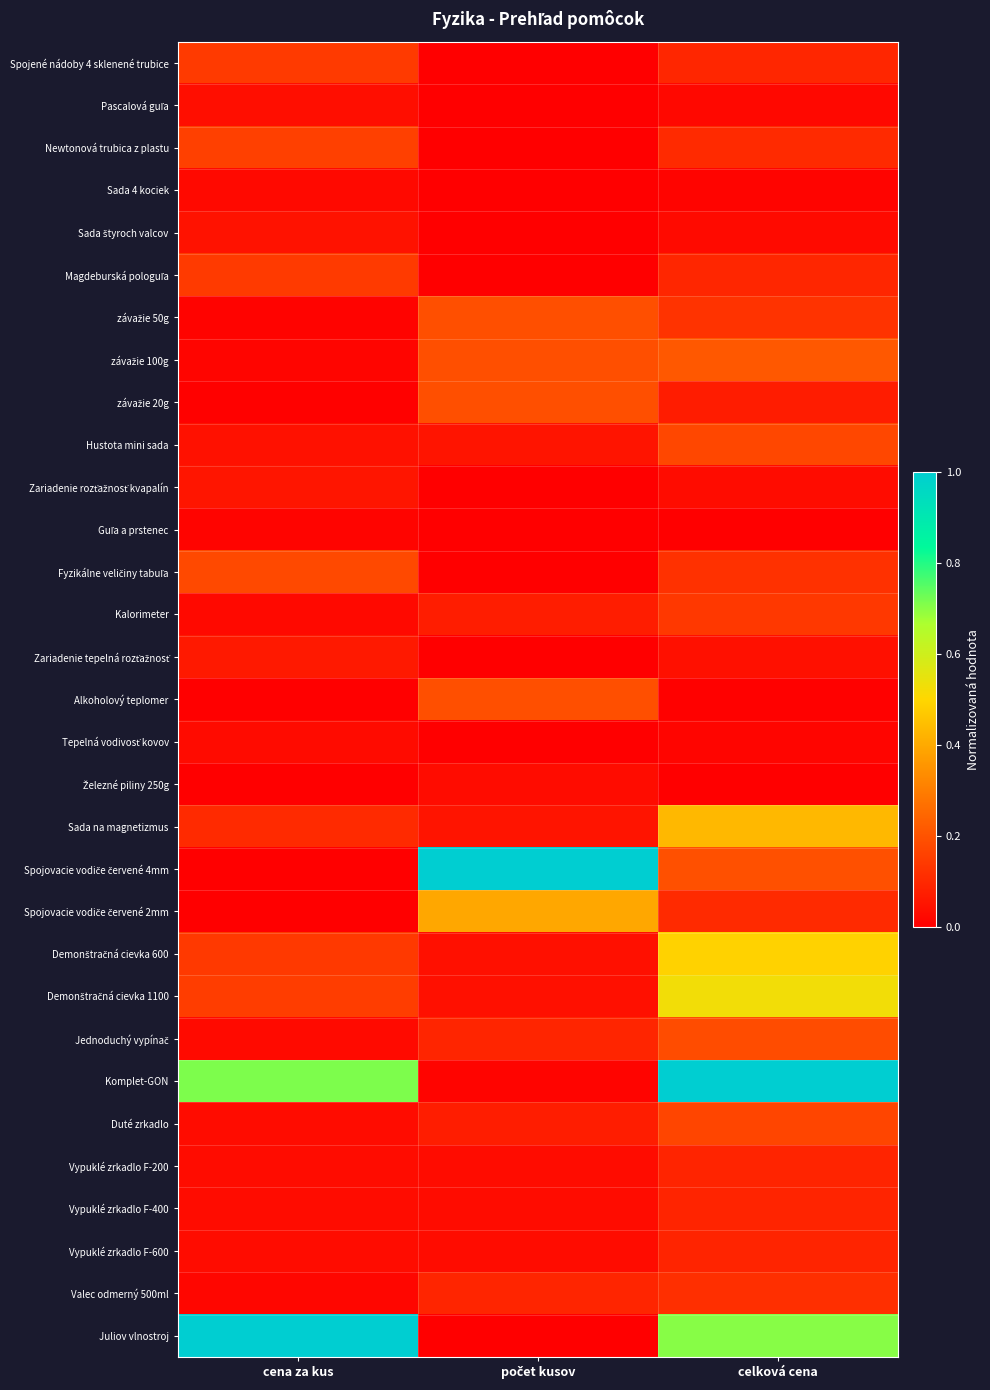

Between počet kusov and celková cena, which is larger?

celková cena